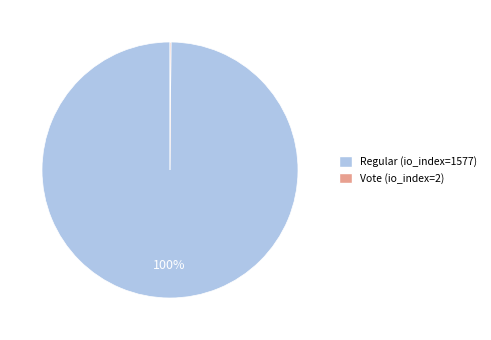

Which slice is the largest?

Regular (io_index=1577)